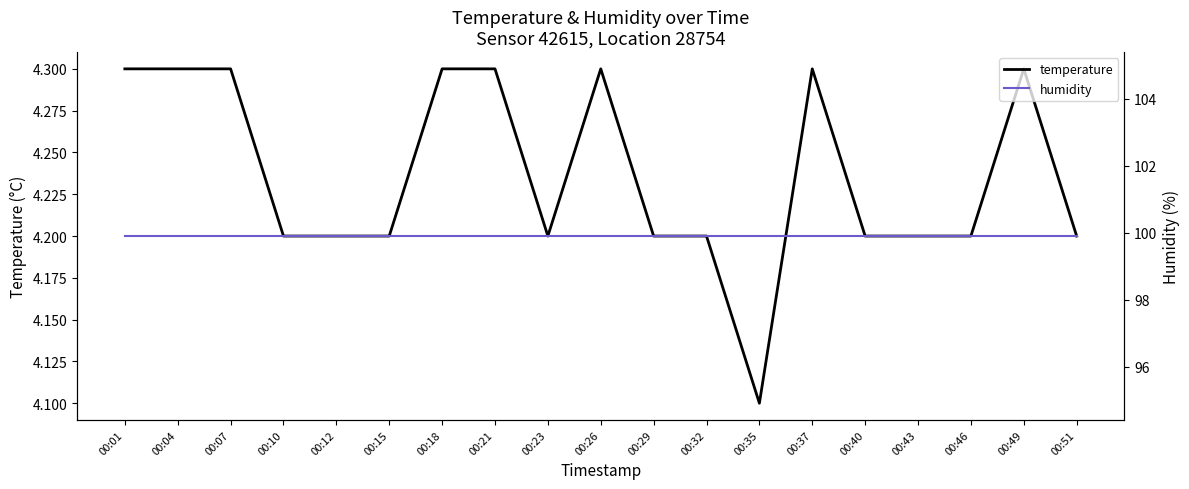

True or false: humidity has a value of 47.3 at 00:35.

False